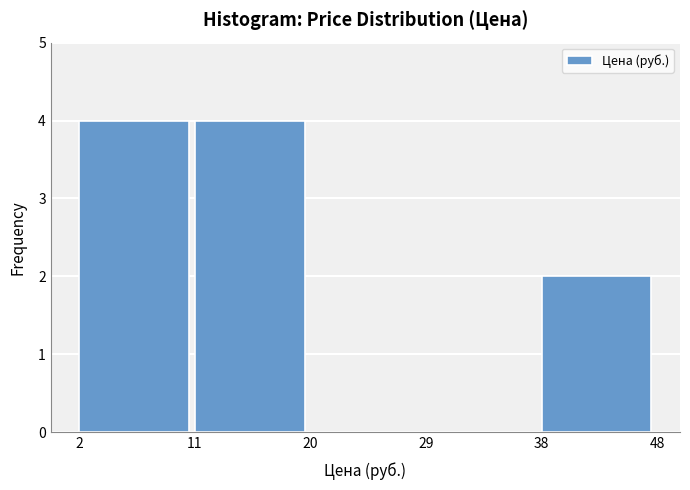

What is the height of the bar covering 2 to 11 on the x-axis? The values are not printed on the chart, so give them approximately, as read against the axis.

4